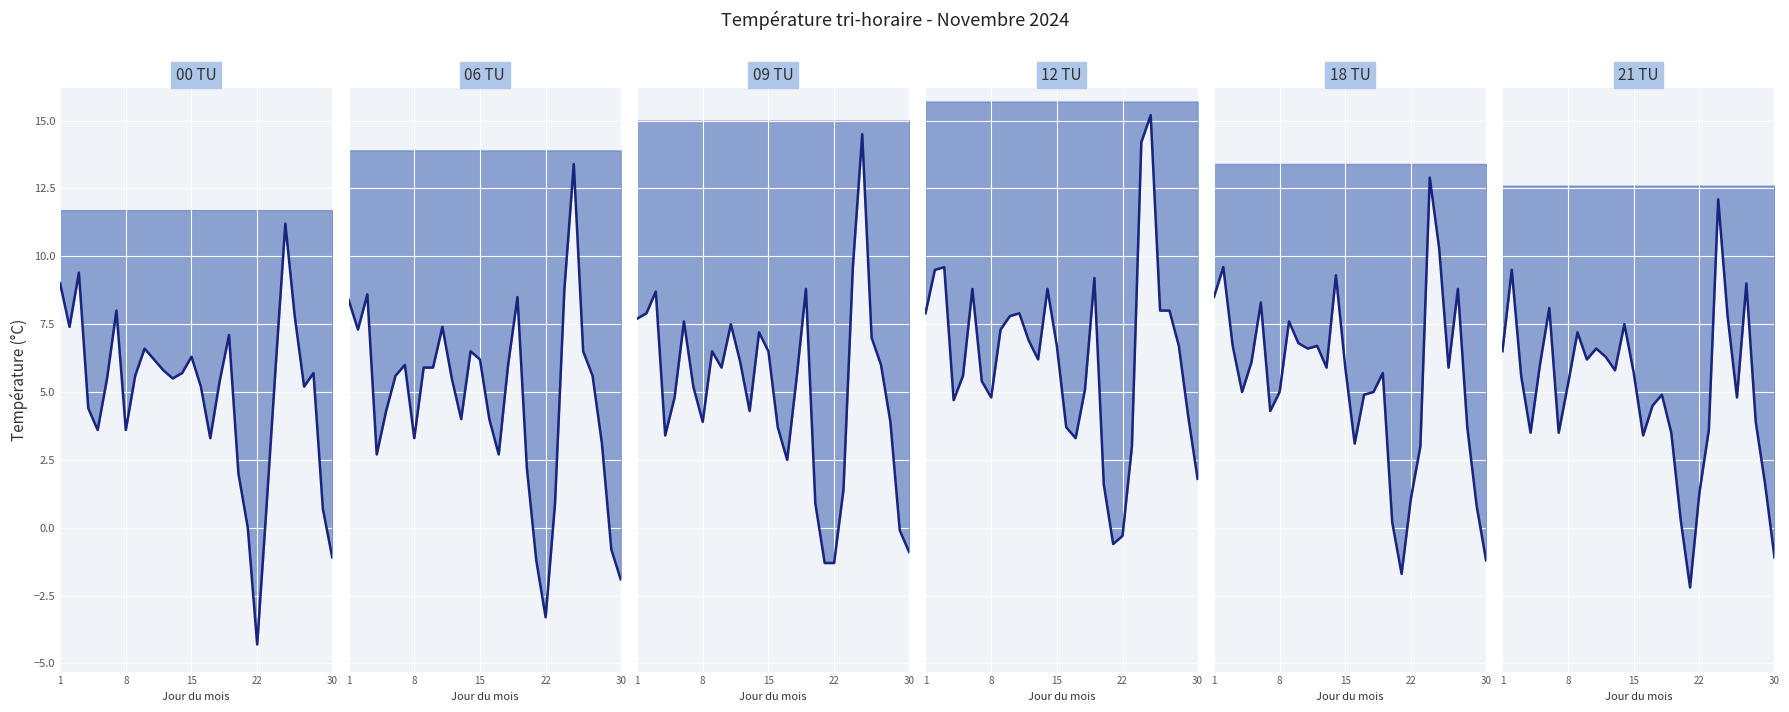

The 18 TU series shows 8.3 at 5. True or false?

True